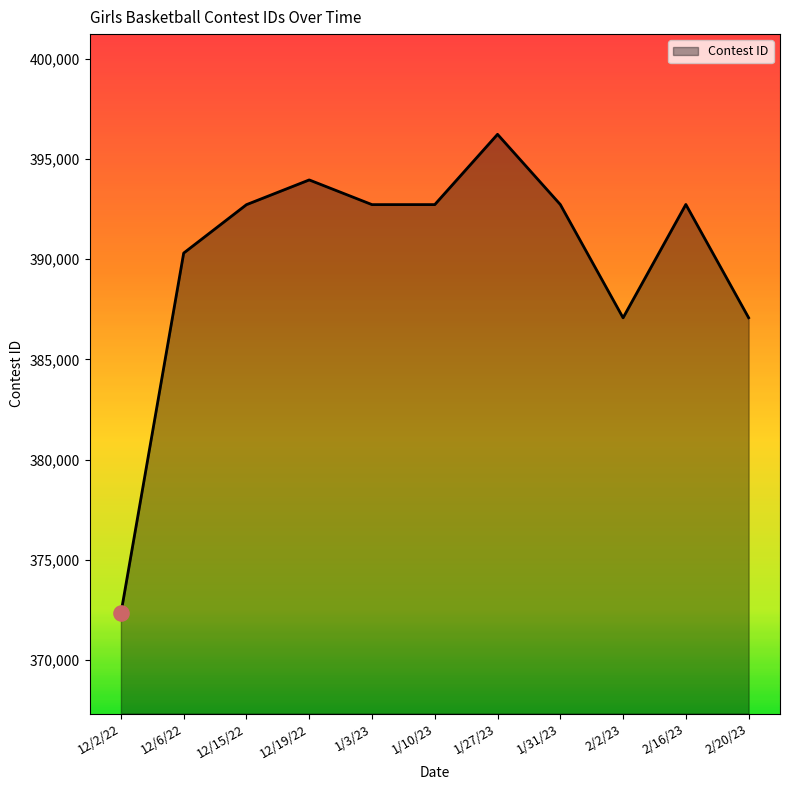

Approximately how many times larger is the value at 12/6/22 compared to 1/3/23?

1.0